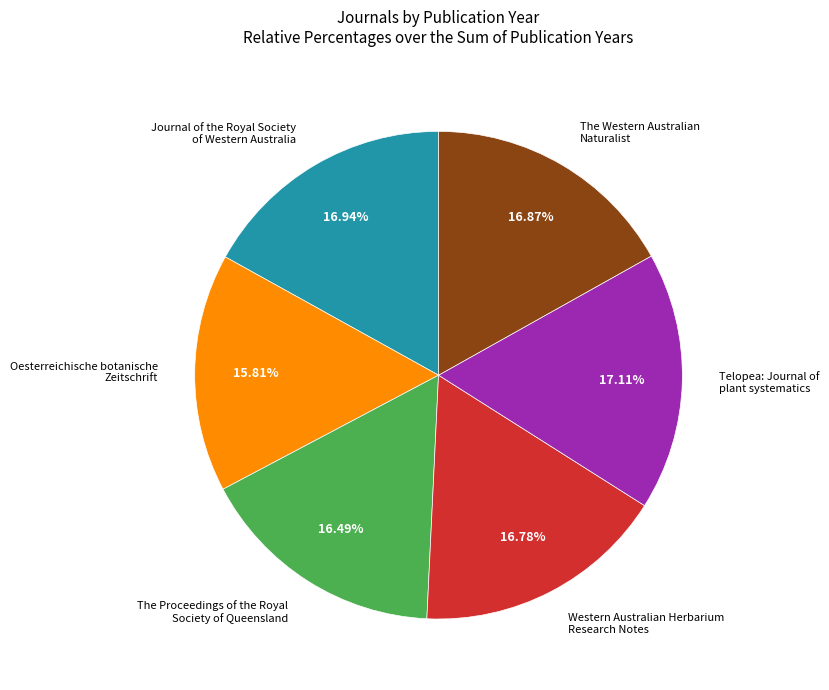

Is there any slice that represents more than half of the pie?

No